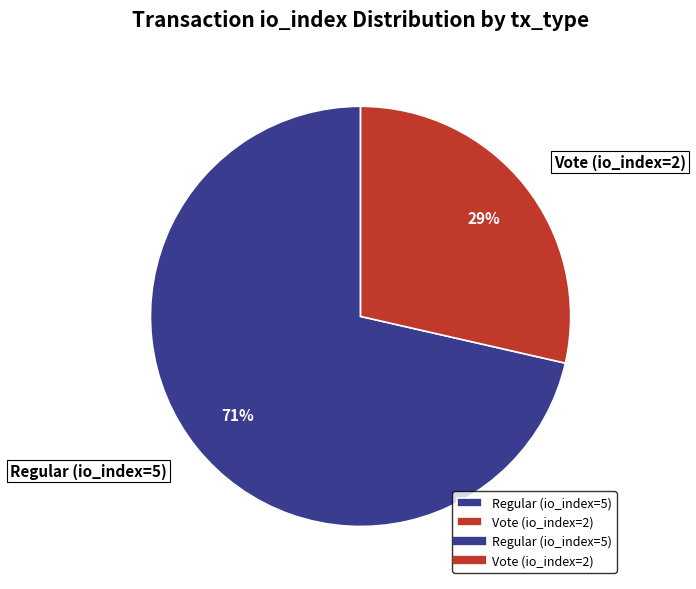

How many slices are in this pie chart?

2